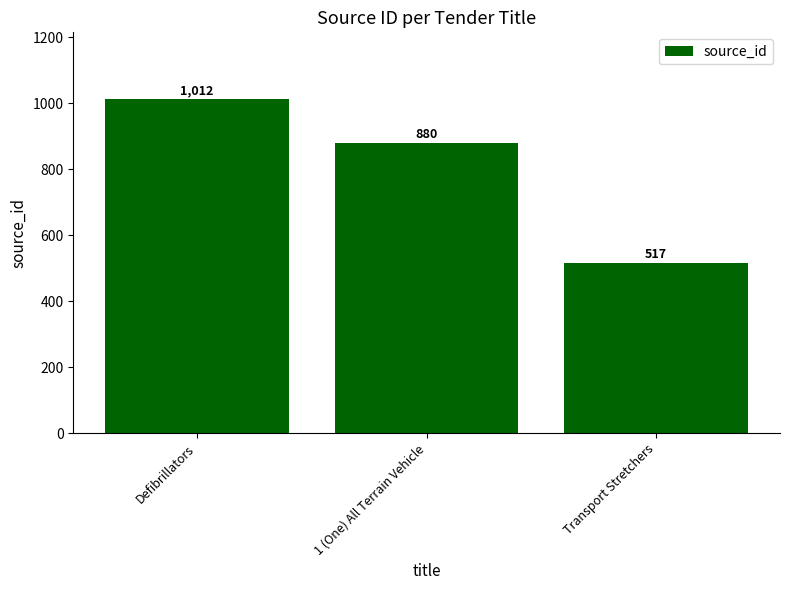

Reading right to left, extract all data points from this chart.

Transport Stretchers=517	1 (One) All Terrain Vehicle=880	Defibrillators=1012